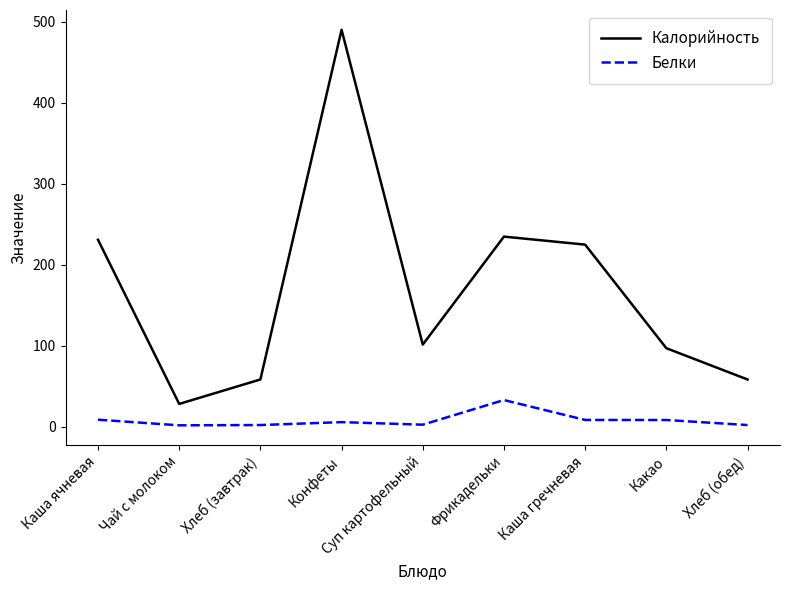

What is the difference between the maximum and minimum values in the Белки series?

31.2